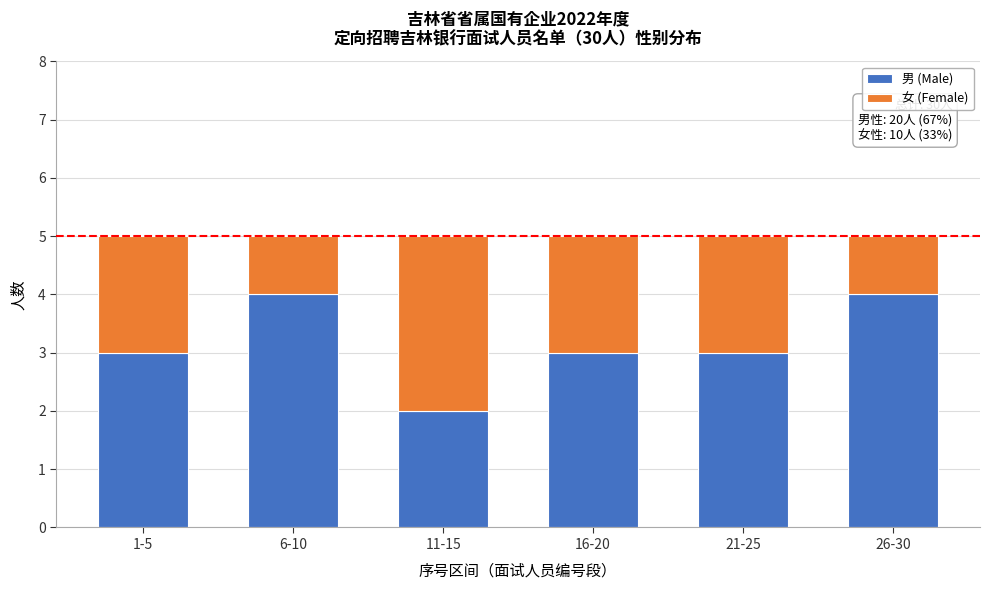

Reading left to right, transcribe the values for 男 (Male).

1-5=3	6-10=4	11-15=2	16-20=3	21-25=3	26-30=4